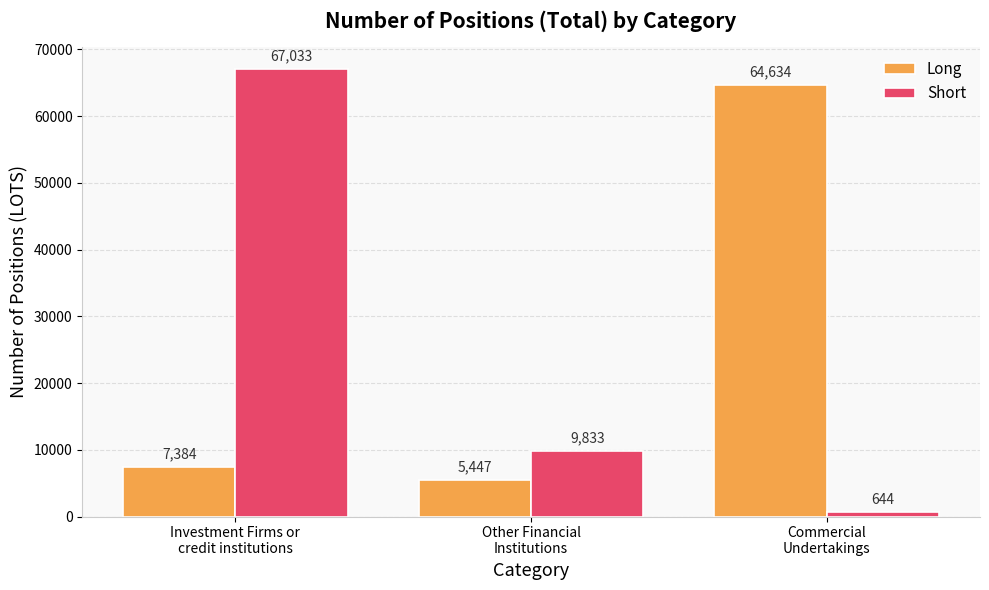

What is the difference between the highest and lowest values at Commercial
Undertakings?

63990